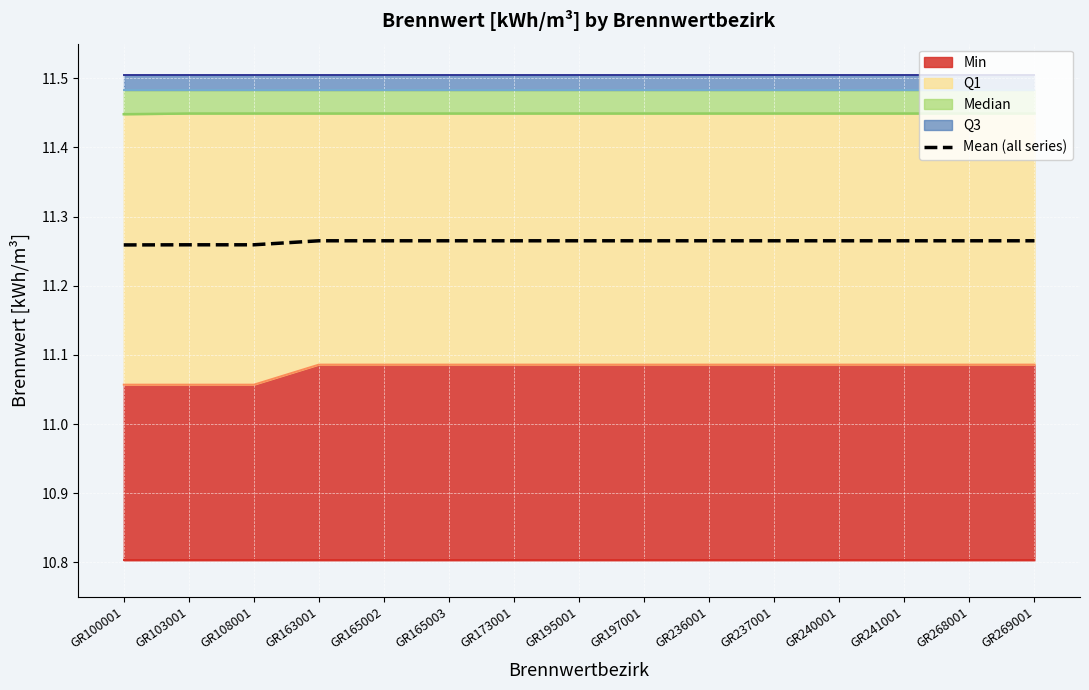

Which category has the lowest value across all series?

GR100001